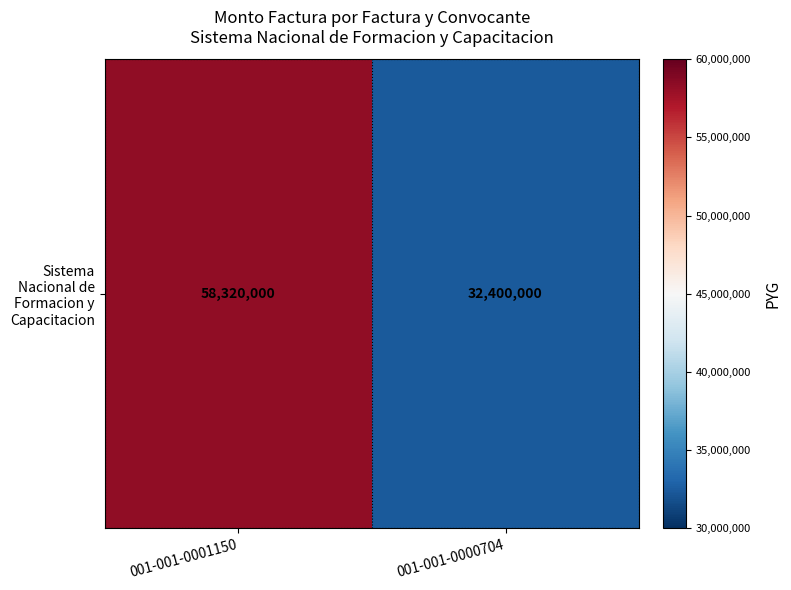

What is the difference between the values at 001-001-0001150 and 001-001-0000704?

25920000